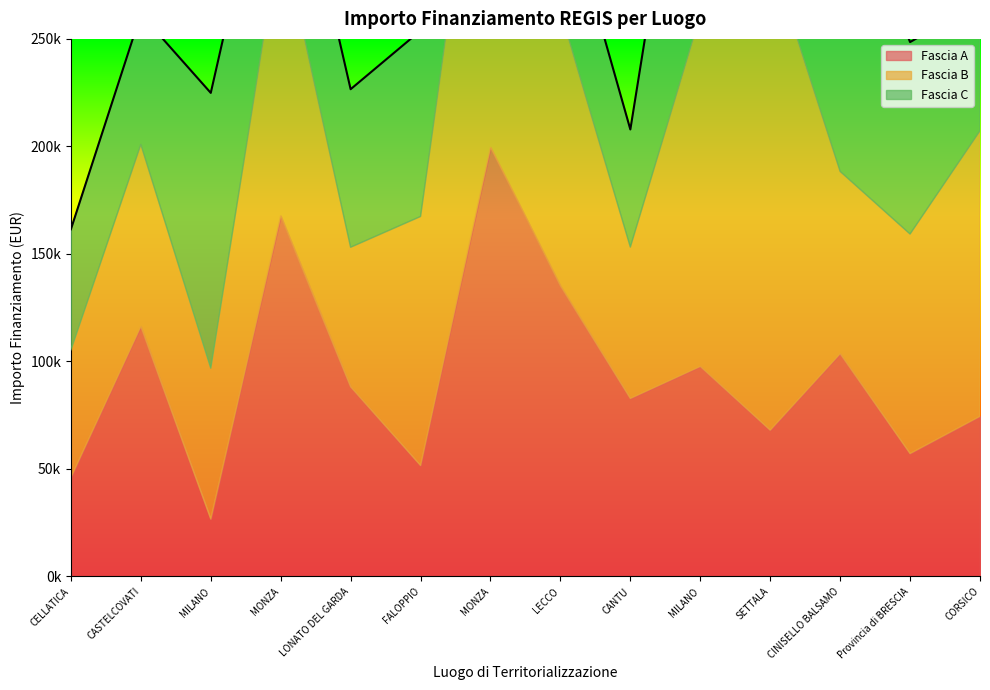

At which label does Fascia B reach its minimum?

CELLATICA